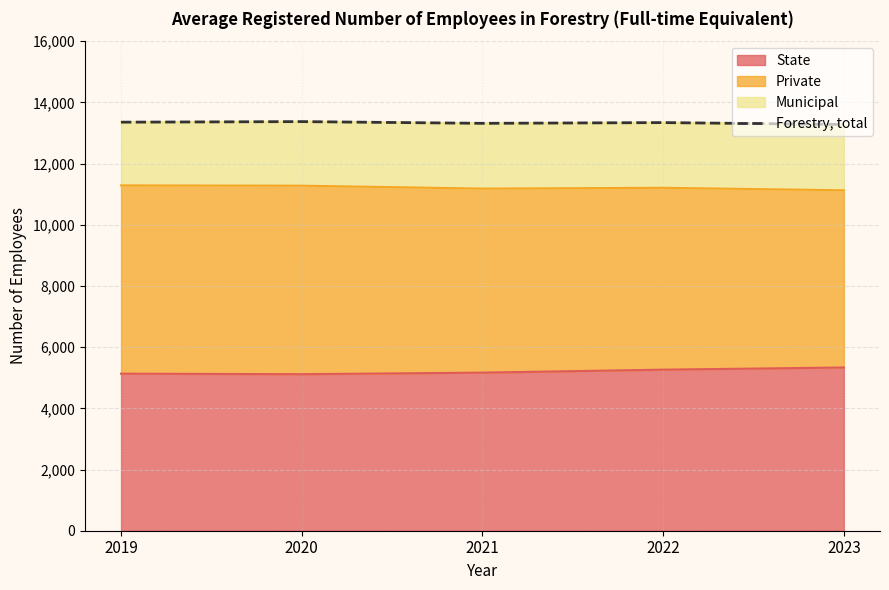

How many values are between 13315 and 13353?

3